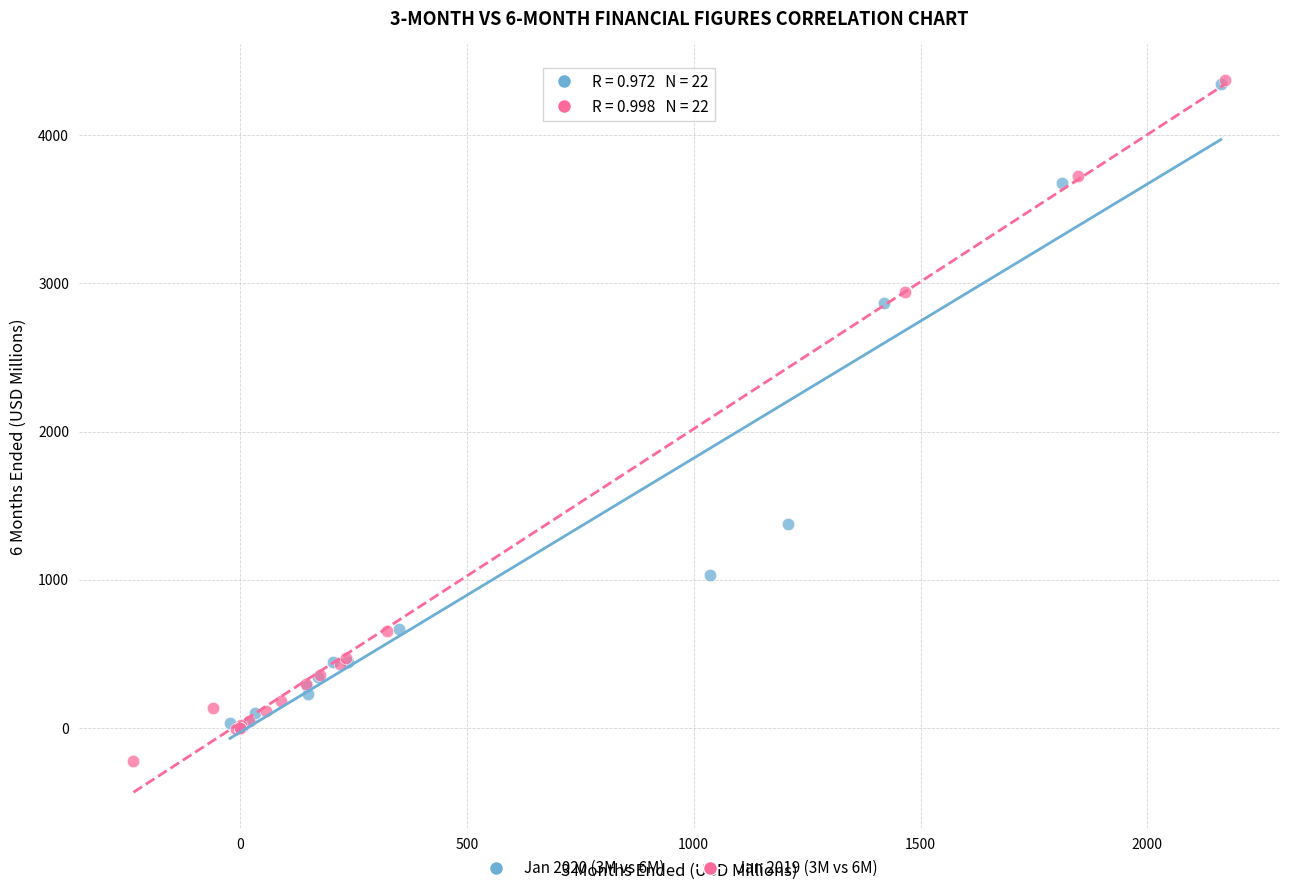

Which series contains the lowest Y value?

Jan 2019 (3M vs 6M)